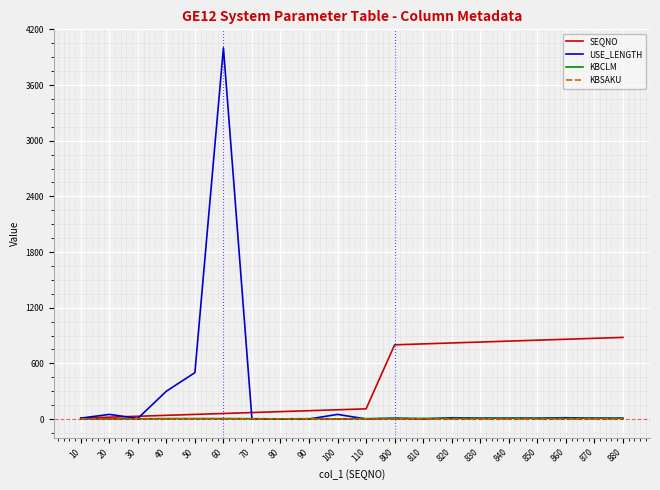

At which category is the sum across all series the highest?

60